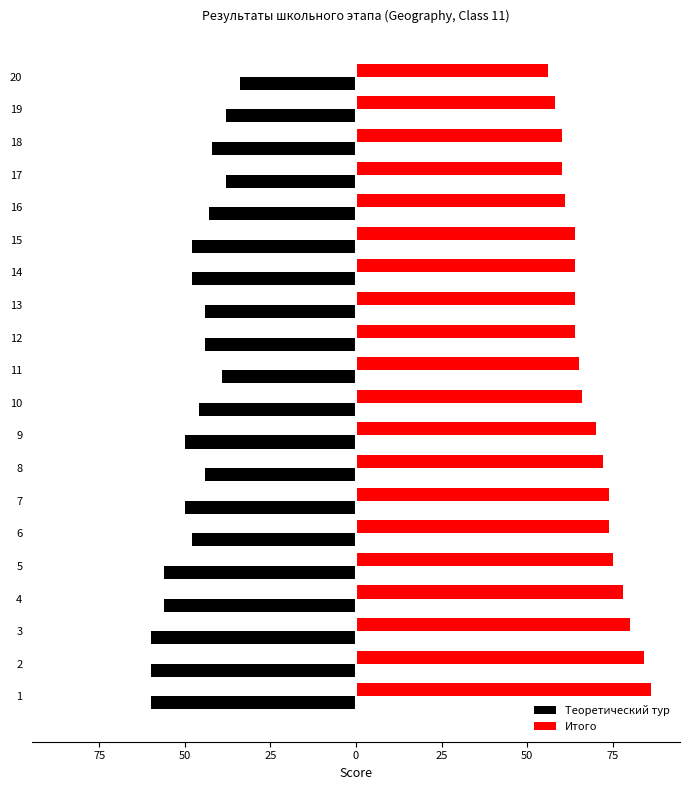

What are all the series names shown in the legend?

Теоретический тур, Итого